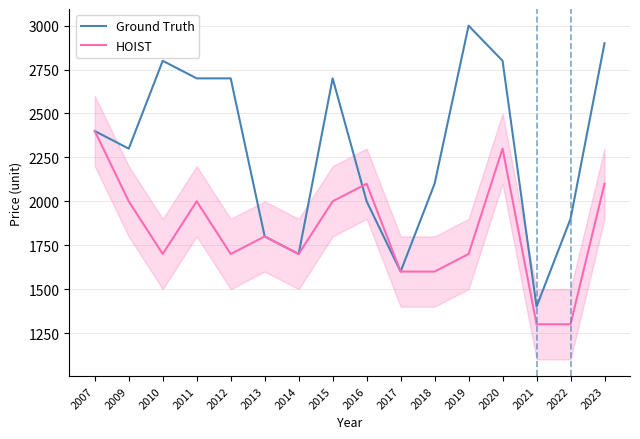

True or false: HOIST has a value of 2750 at 2013.

False